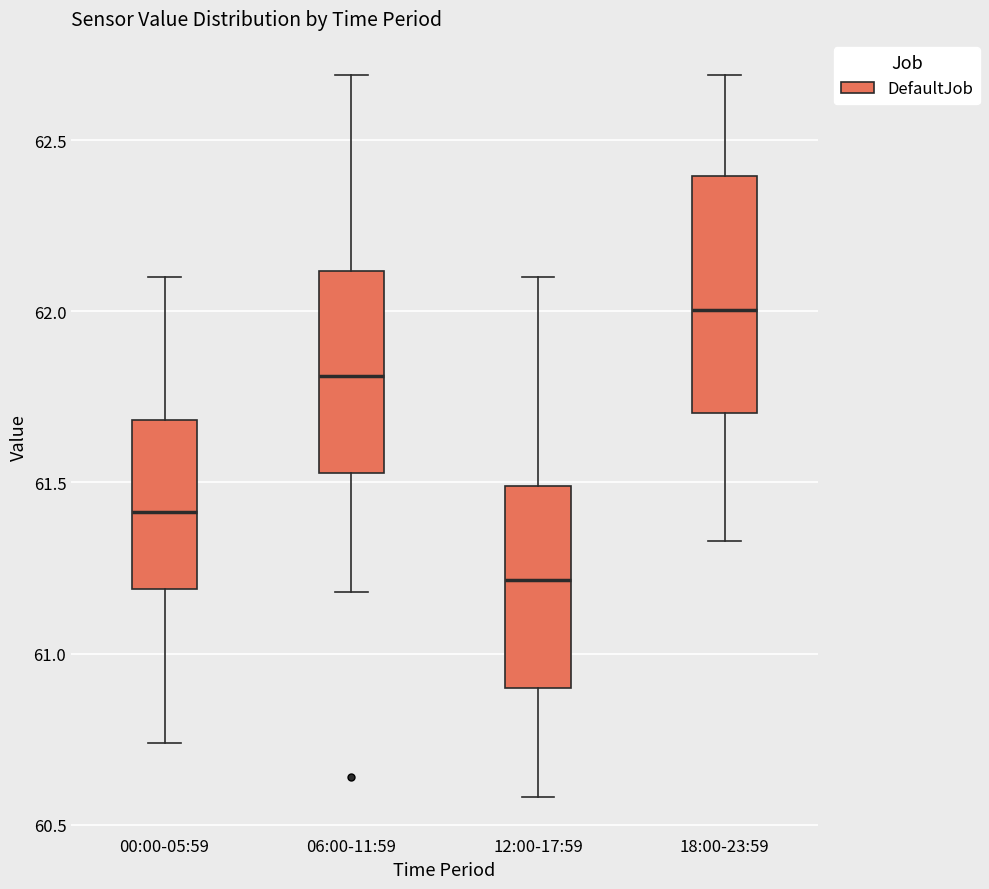

Reading left to right, transcribe this box plot: for each box, give where its median line is, the range the box spans, and where its two whiskers end, as read against the y-axis. The values are not printed on the chart, so give them approximately, as read against the axis.

00:00-05:59: median 61.40, box 61.20 to 61.70, whiskers 60.75 to 62.10
06:00-11:59: median 61.80, box 61.55 to 62.10, whiskers 61.20 to 62.70
12:00-17:59: median 61.20, box 60.90 to 61.50, whiskers 60.60 to 62.10
18:00-23:59: median 62.00, box 61.70 to 62.40, whiskers 61.35 to 62.70